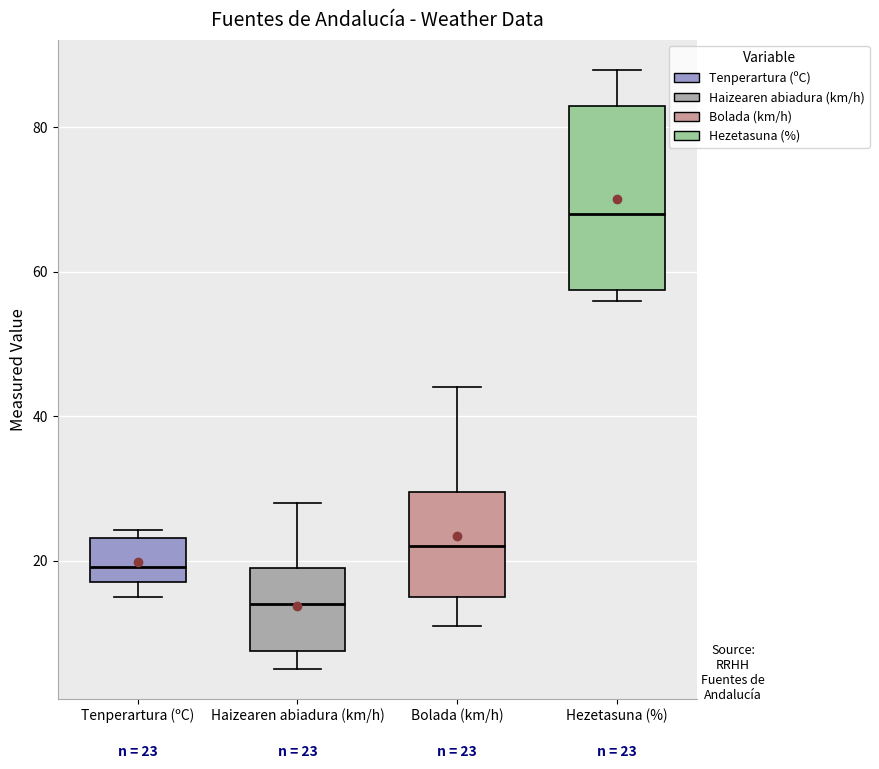

Which box has the lowest median line?

Haizearen abiadura (km/h)